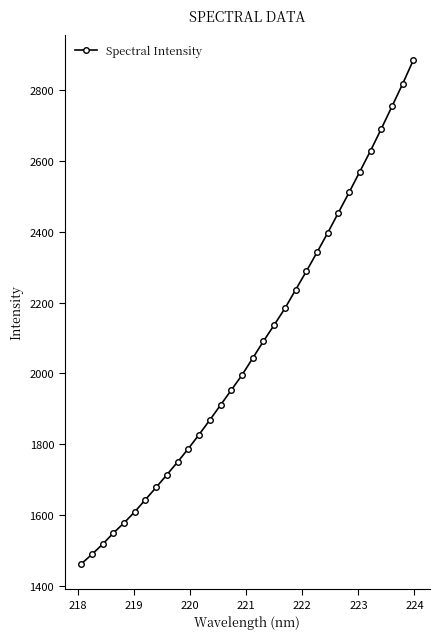

What is the maximum value shown in the chart?

2884.4